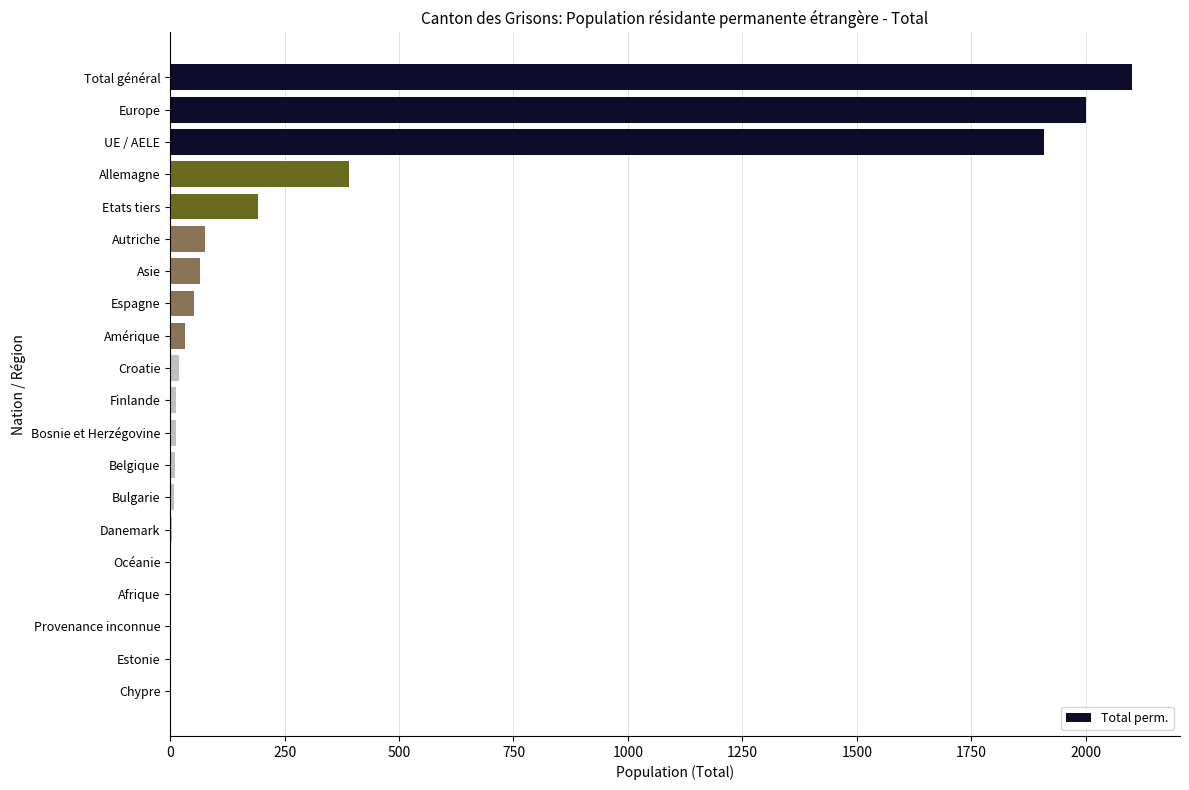

Which has a higher value, Allemagne or Danemark?

Allemagne